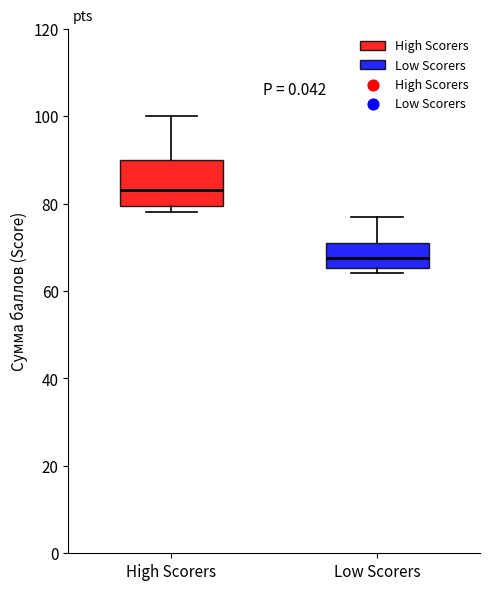

Reading left to right, transcribe this box plot: for each box, give where its median line is, the range the box spans, and where its two whiskers end, as read against the y-axis. The values are not printed on the chart, so give them approximately, as read against the axis.

High Scorers: median 84, box 80 to 90, whiskers 78 to 100
Low Scorers: median 68, box 66 to 72, whiskers 64 to 78